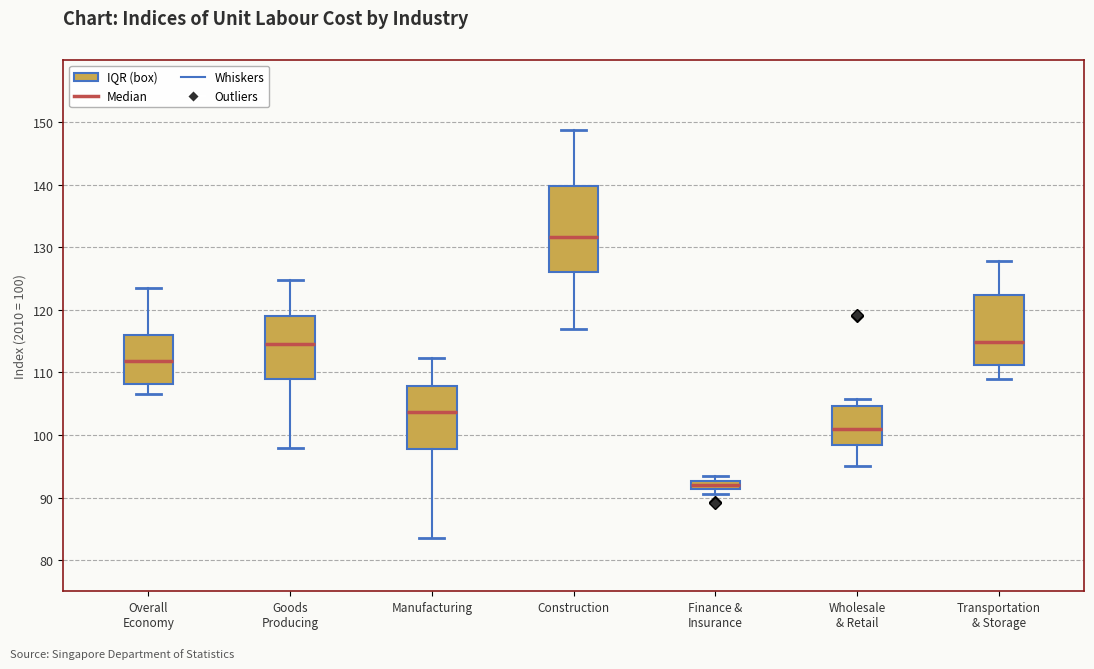

Which box's median line is the lowest?

Finance & Insurance